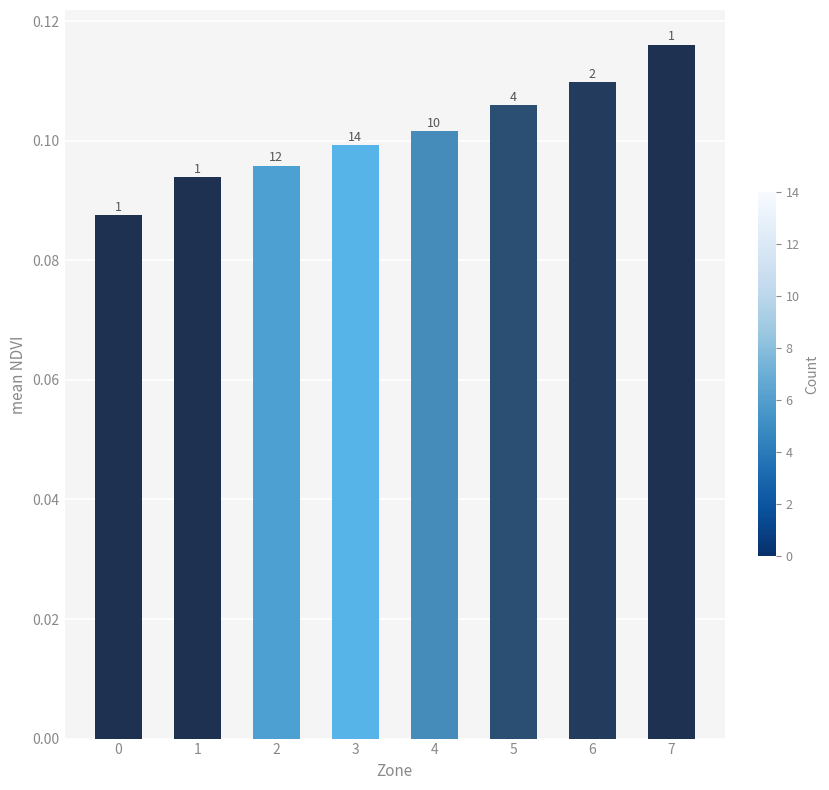

Which has a higher value, 5 or 1?

5